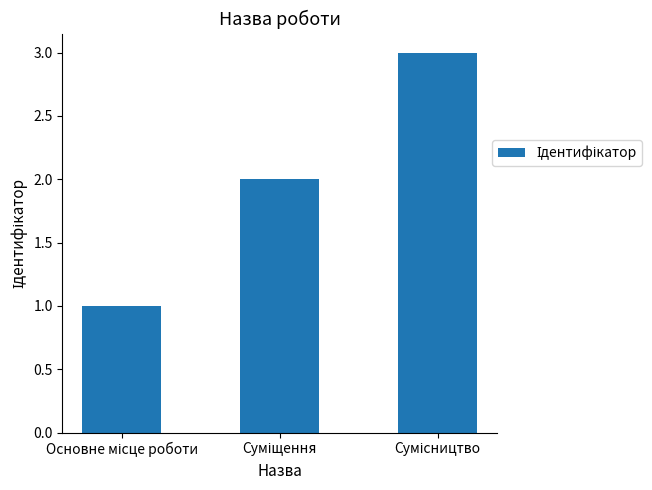

What is the sum of all values?

6